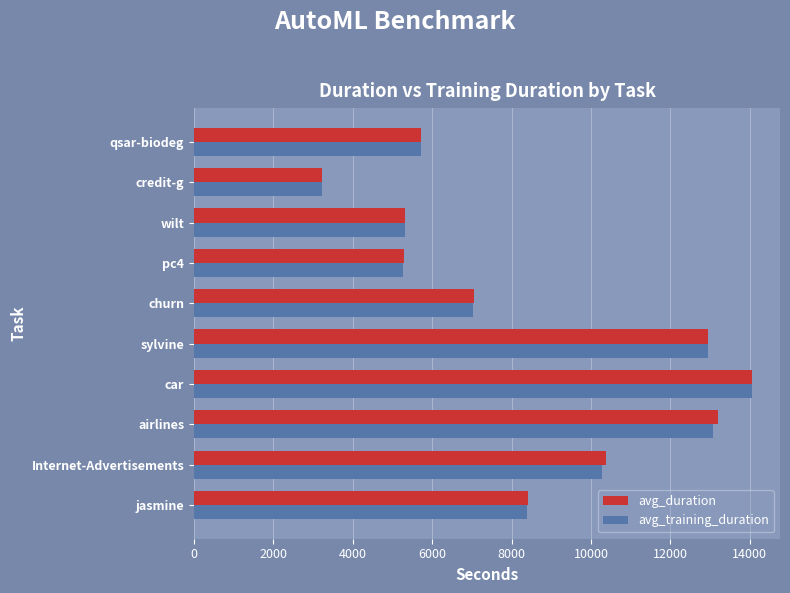

At which label is avg_training_duration closest to 8636?

jasmine